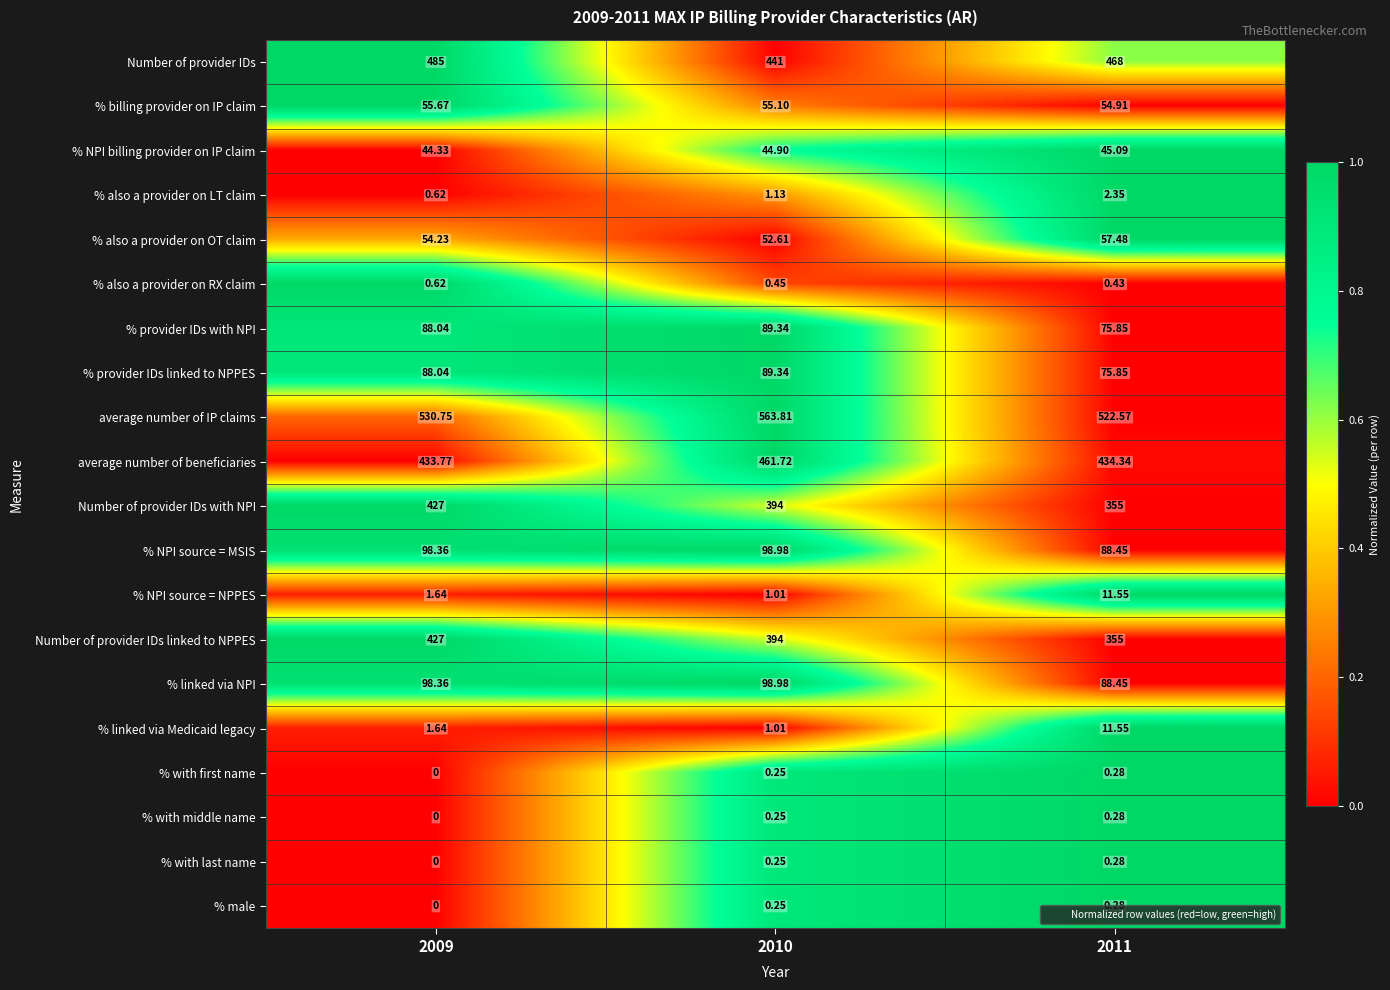

Which series changed the most between 2010 and 2011?

average number of IP claims